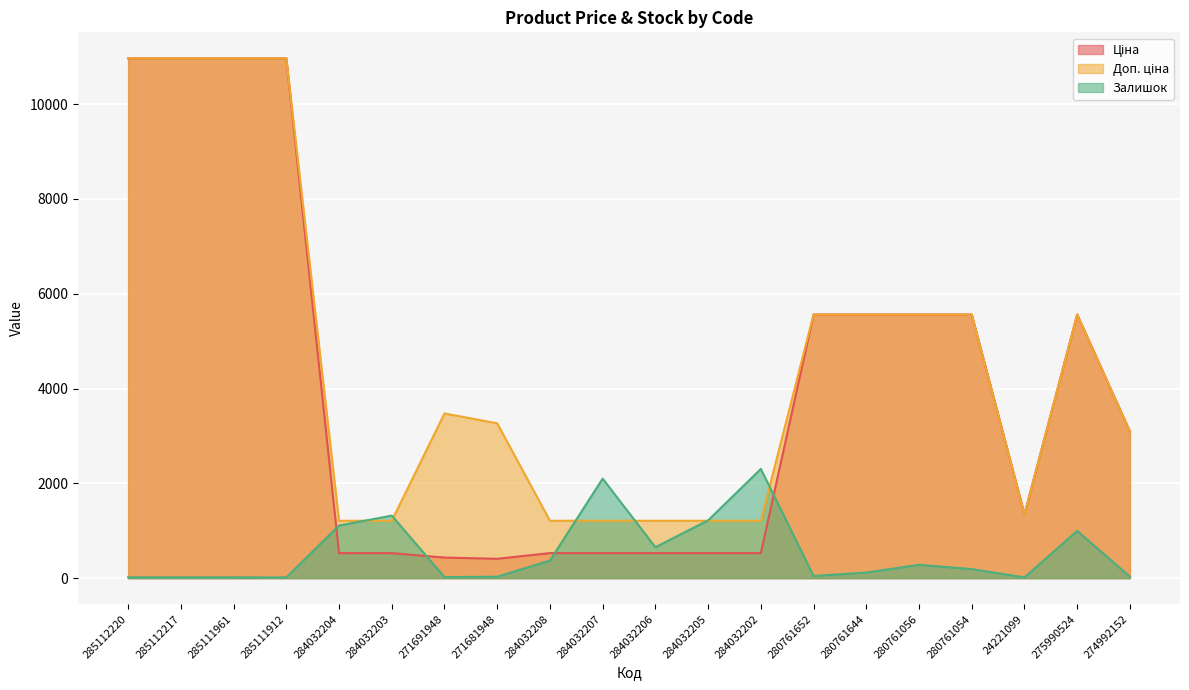

True or false: Залишок has more than 0 interior local peaks.

True